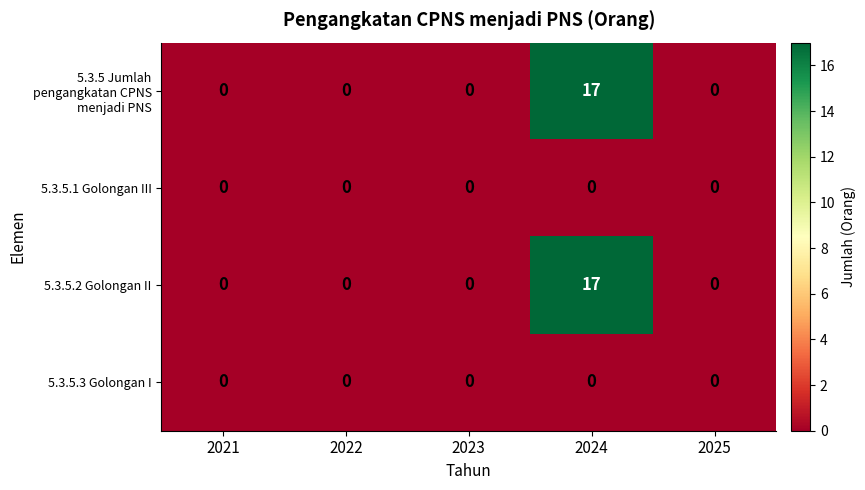

Reading left to right, what are all the values shown in this chart?

5.3.5 Jumlah pengangkatan CPNS menjadi PNS: 2021=0	2022=0	2023=0	2024=17	2025=0
5.3.5.1 Golongan III: 2021=0	2022=0	2023=0	2024=0	2025=0
5.3.5.2 Golongan II: 2021=0	2022=0	2023=0	2024=17	2025=0
5.3.5.3 Golongan I: 2021=0	2022=0	2023=0	2024=0	2025=0